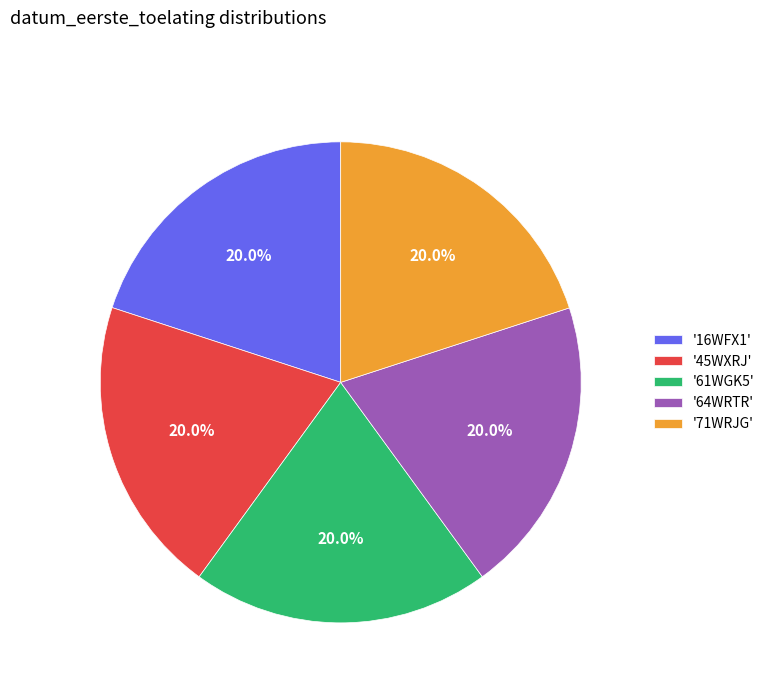

Is there a majority slice in this chart?

No